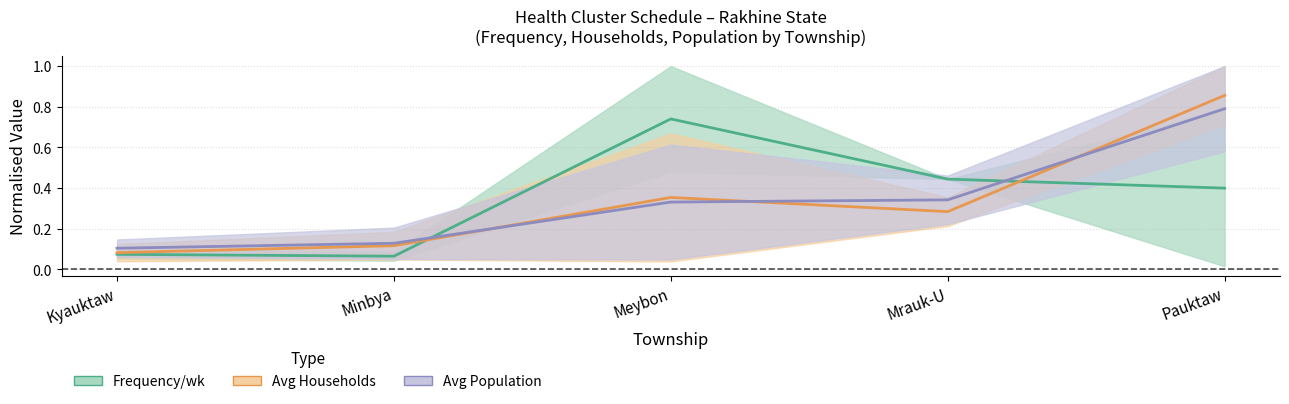

Which series changed the most between Meybon and Pauktaw?

Avg Households (normalised)